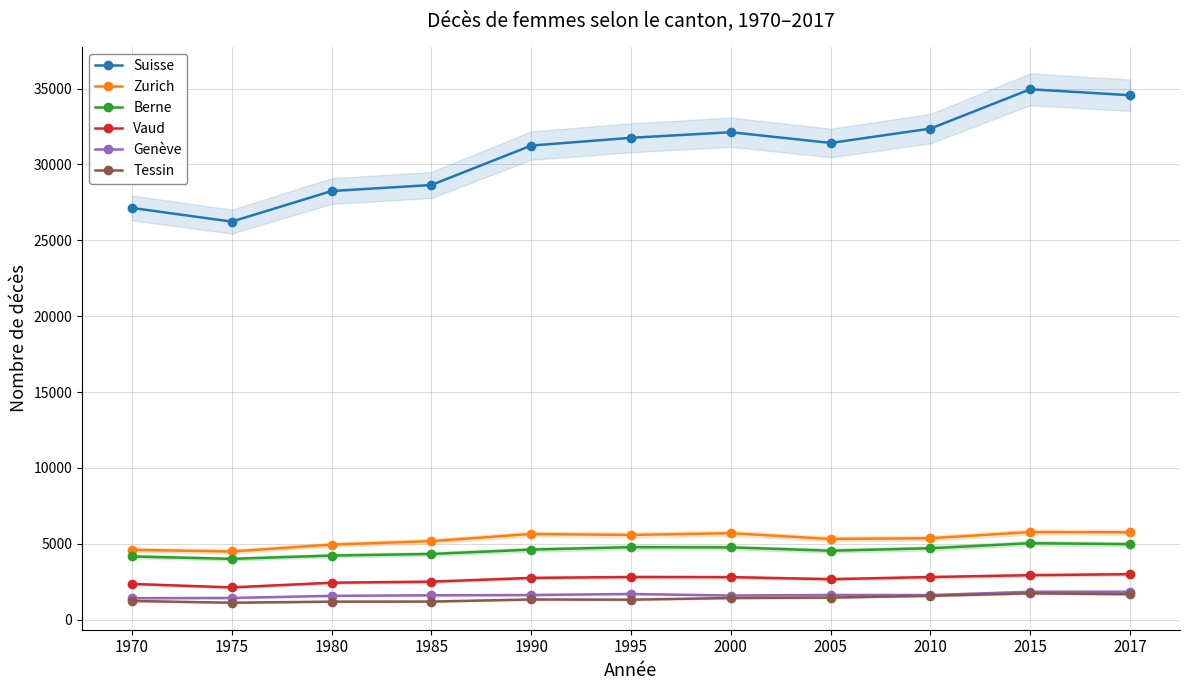

How many lines are shown in the chart?

6